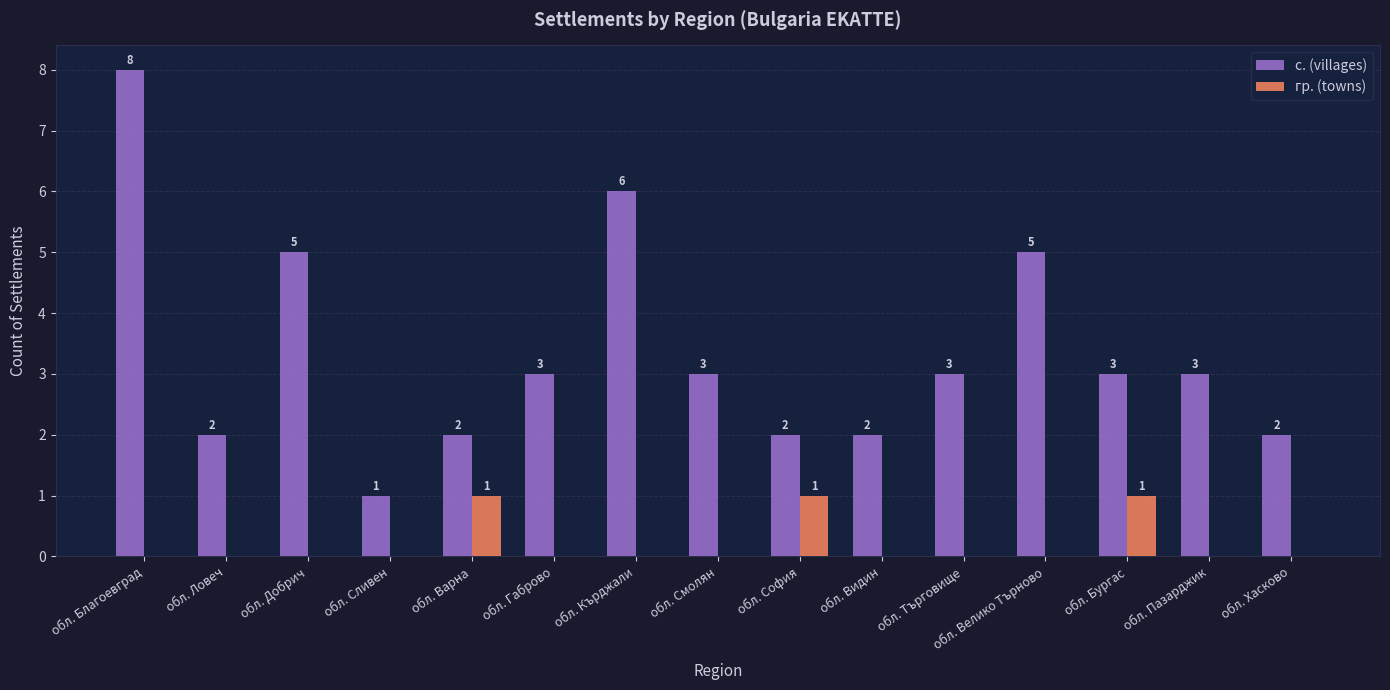

How many гр. (towns) values are between 0 and 1?

15